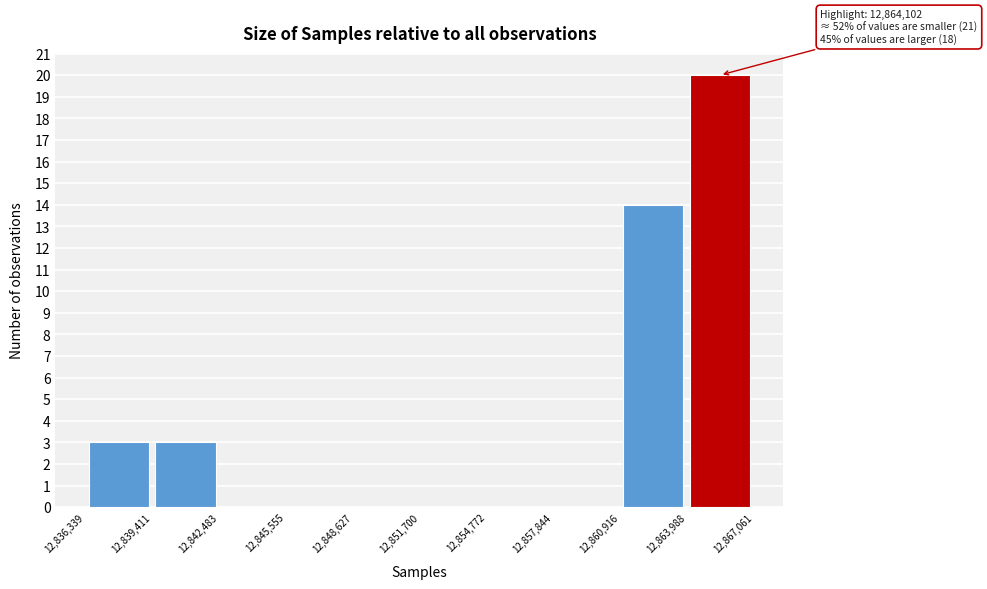

Over which range of the x-axis is the bar tallest?

12,863,988 to 12,867,061